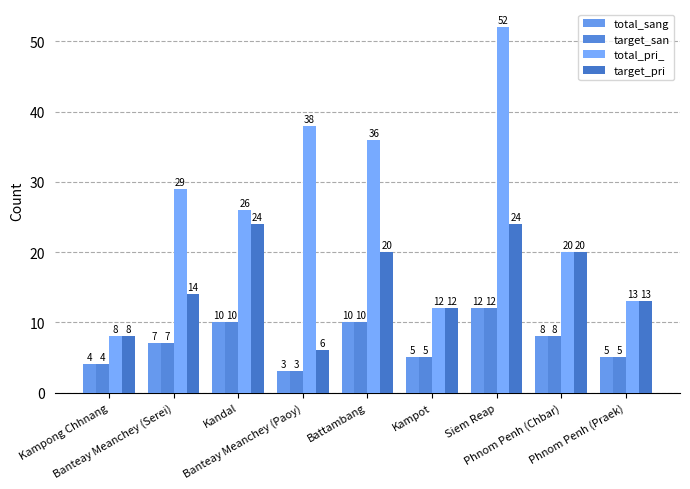

At which label does total_sang reach its minimum?

Banteay Meanchey (Paoy)